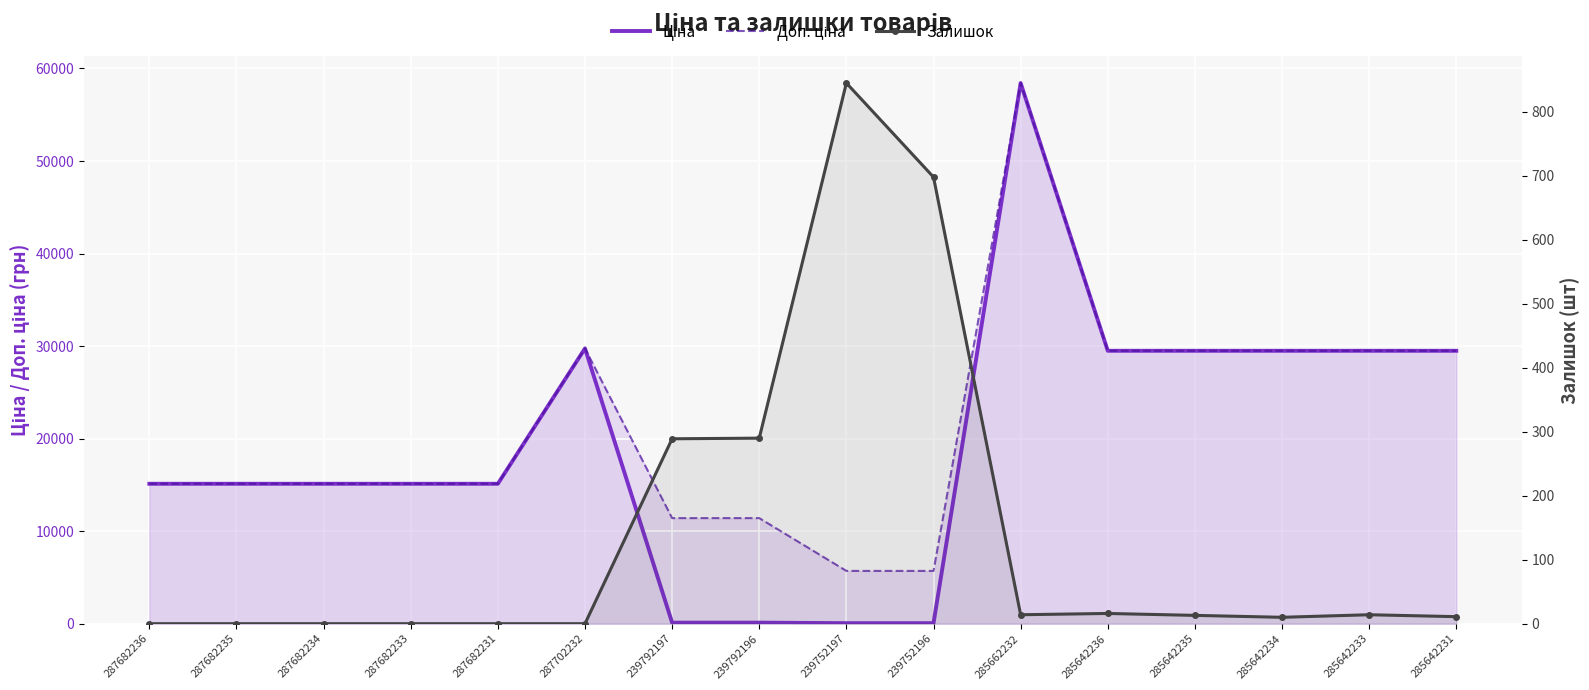

Between which two adjacent categories do Ціна and Залишок first intersect?

287702232 and 239792197